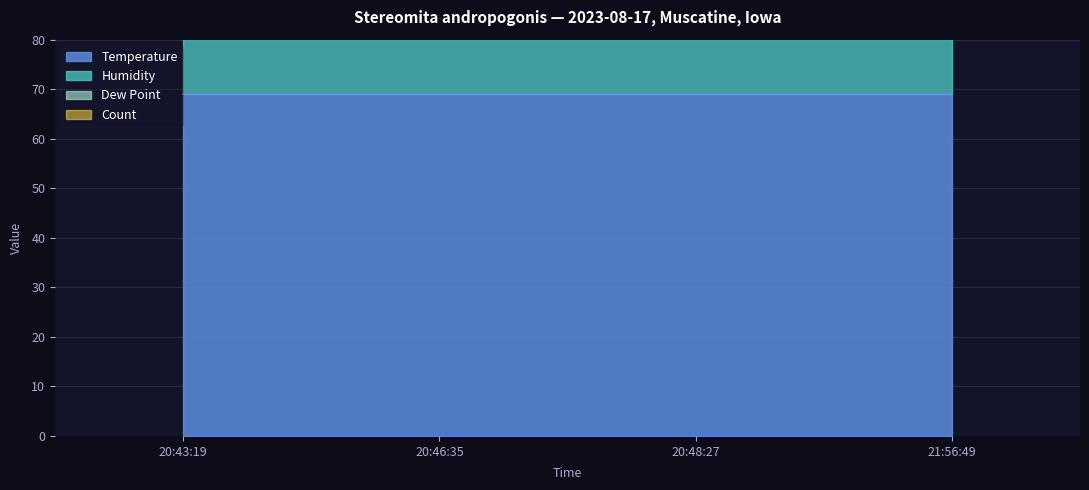

How many lines are shown in the chart?

4